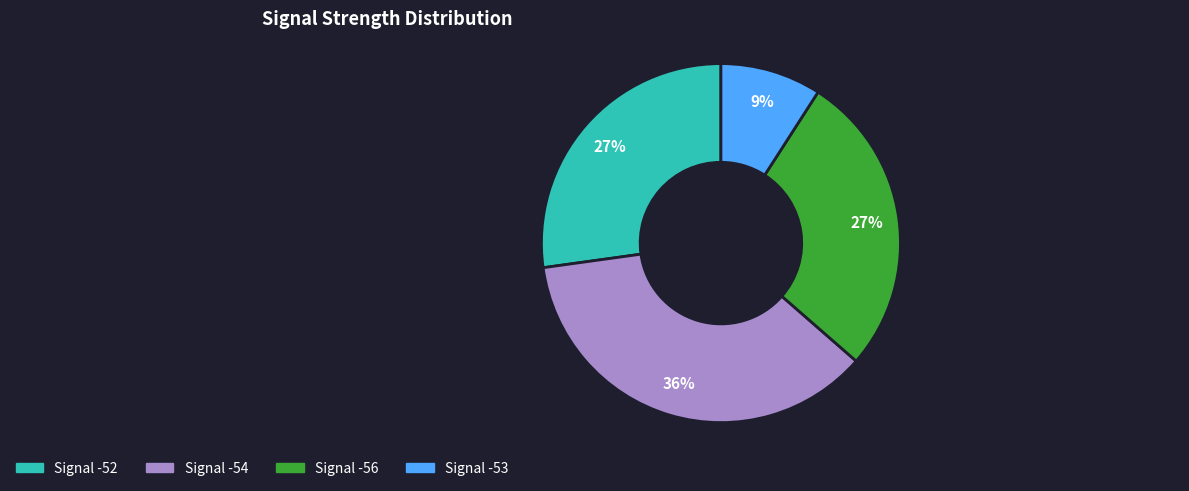

To the nearest percent, what portion does Signal -53 represent?

9%